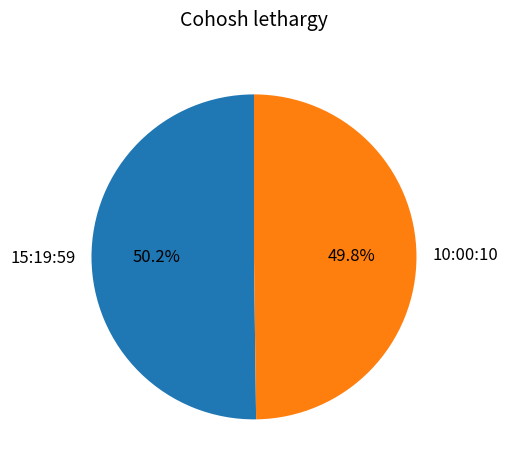

The 10:00:10 slice represents 37% of the pie. True or false?

False